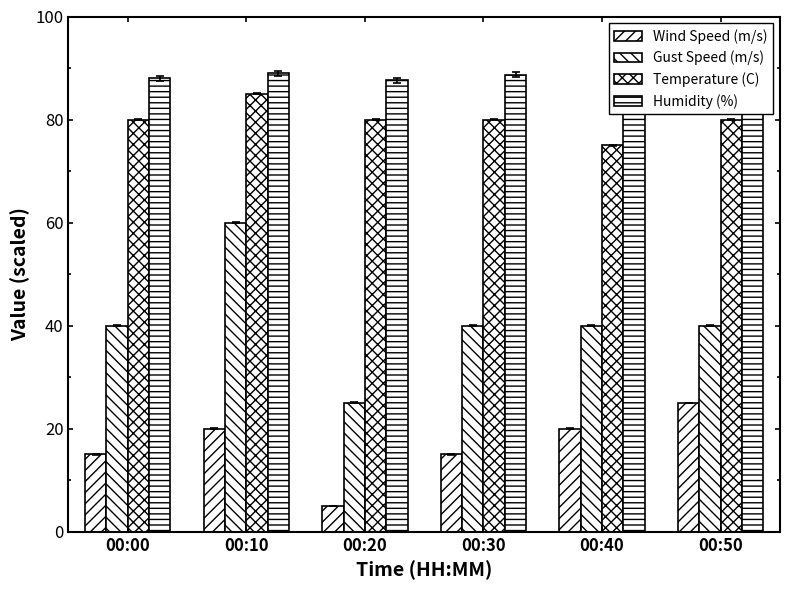

How many data points does each series have?

6